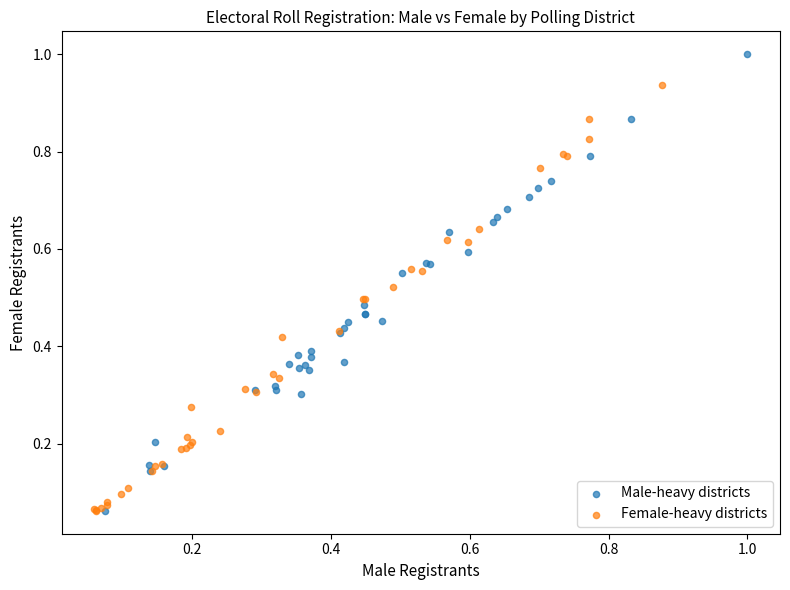

Which series contains the highest Y value?

Male-heavy districts